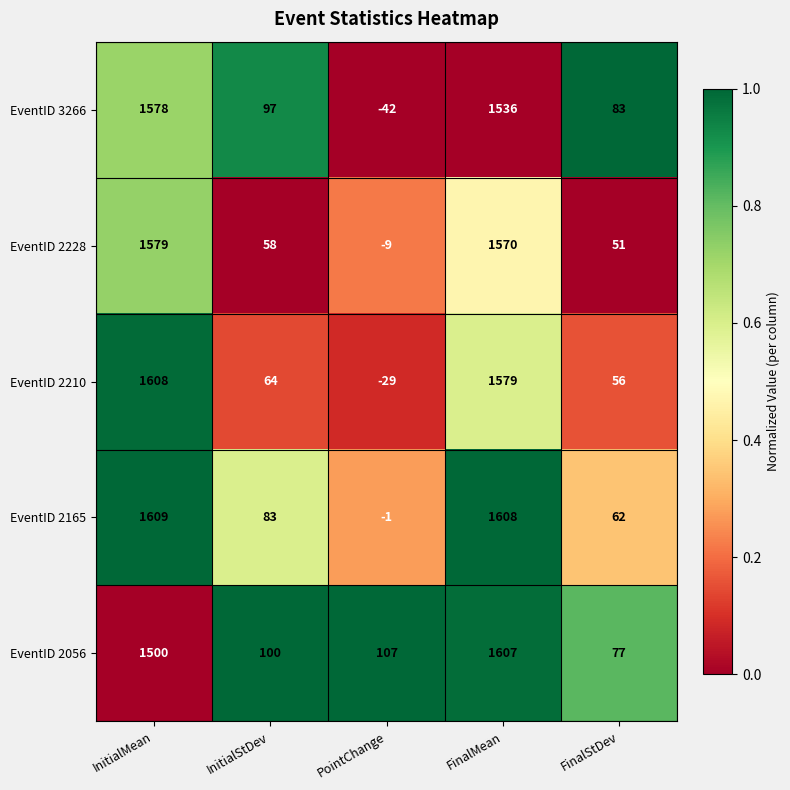

What is the difference between the maximum and second lowest values in the EventID 2210 series?

1552